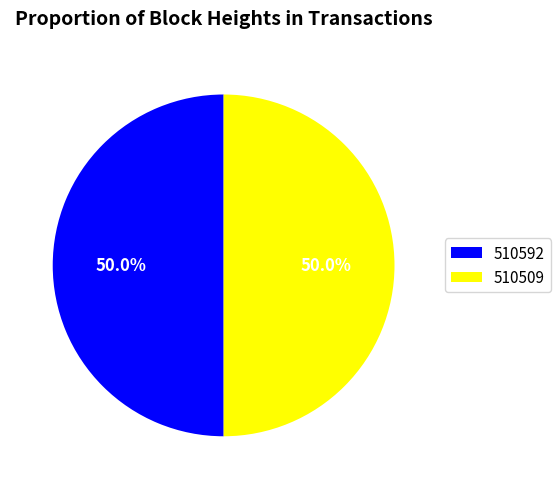

What percentage is NOT represented by 510509?

50.0%